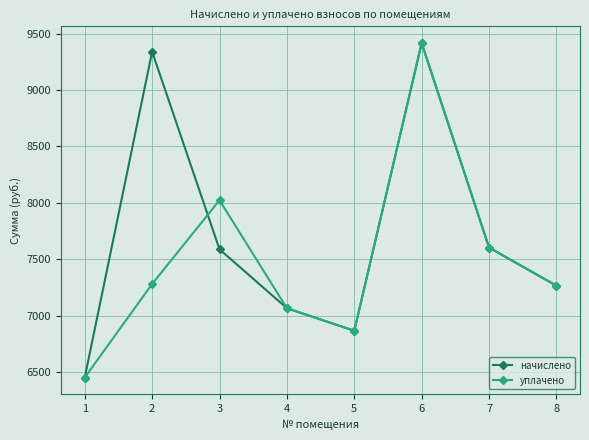

At which label does уплачено first exceed 7280?

2